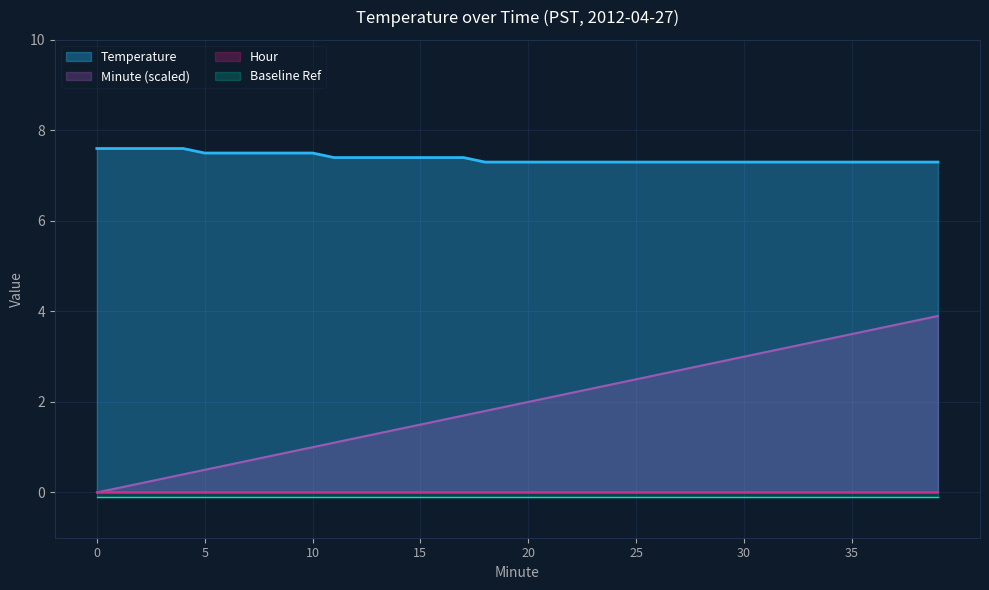

True or false: Minute and Temperature cross at least once.

False